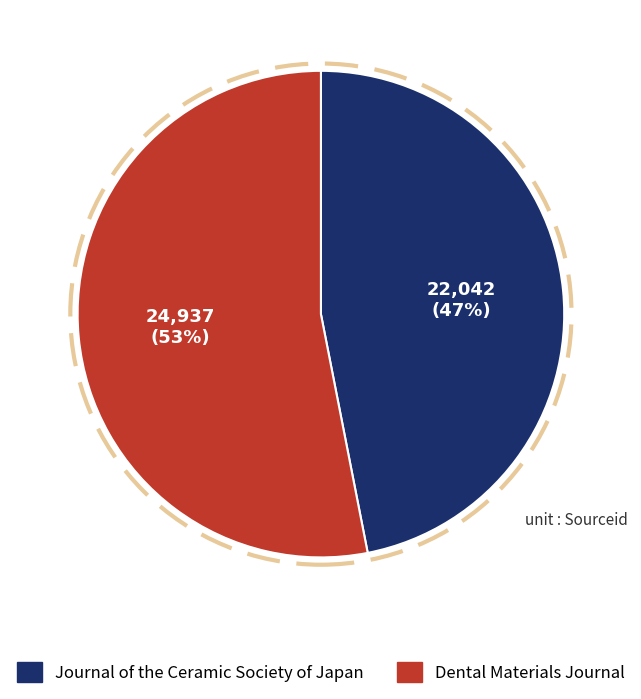

Which slice represents more than half of the pie?

Dental Materials Journal